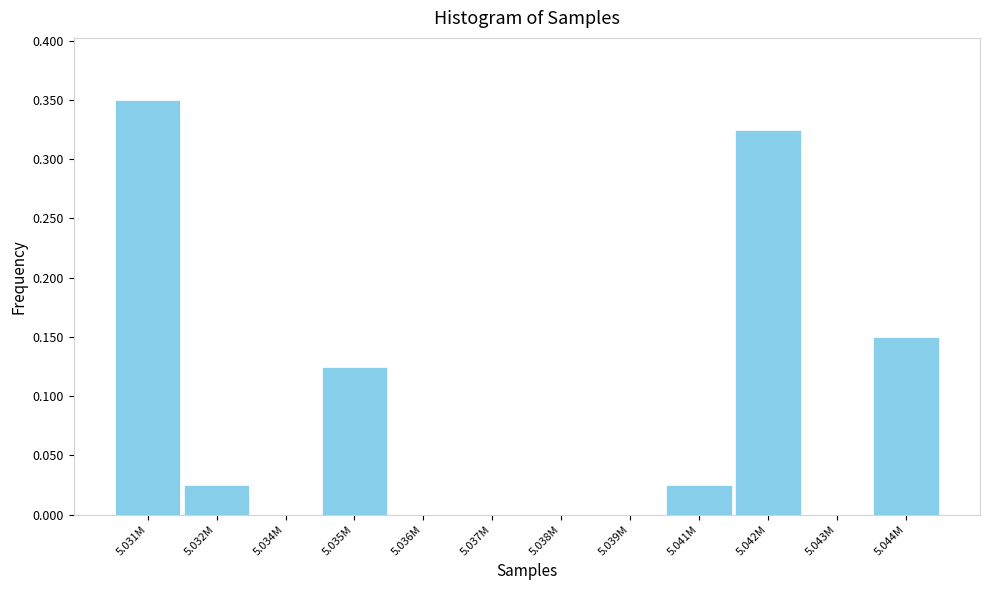

What is the change in value from 5.035M to 5.042M?

+0.2